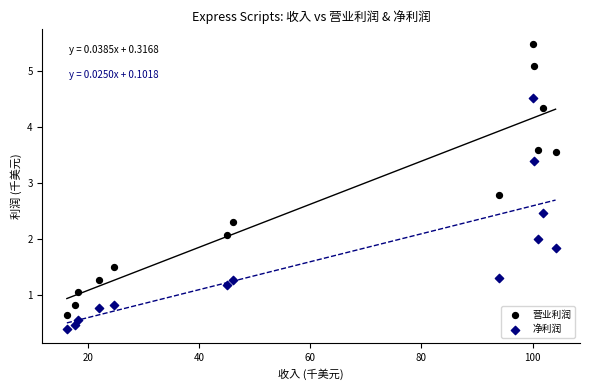

What are all the series names shown in the legend?

营业利润, 净利润